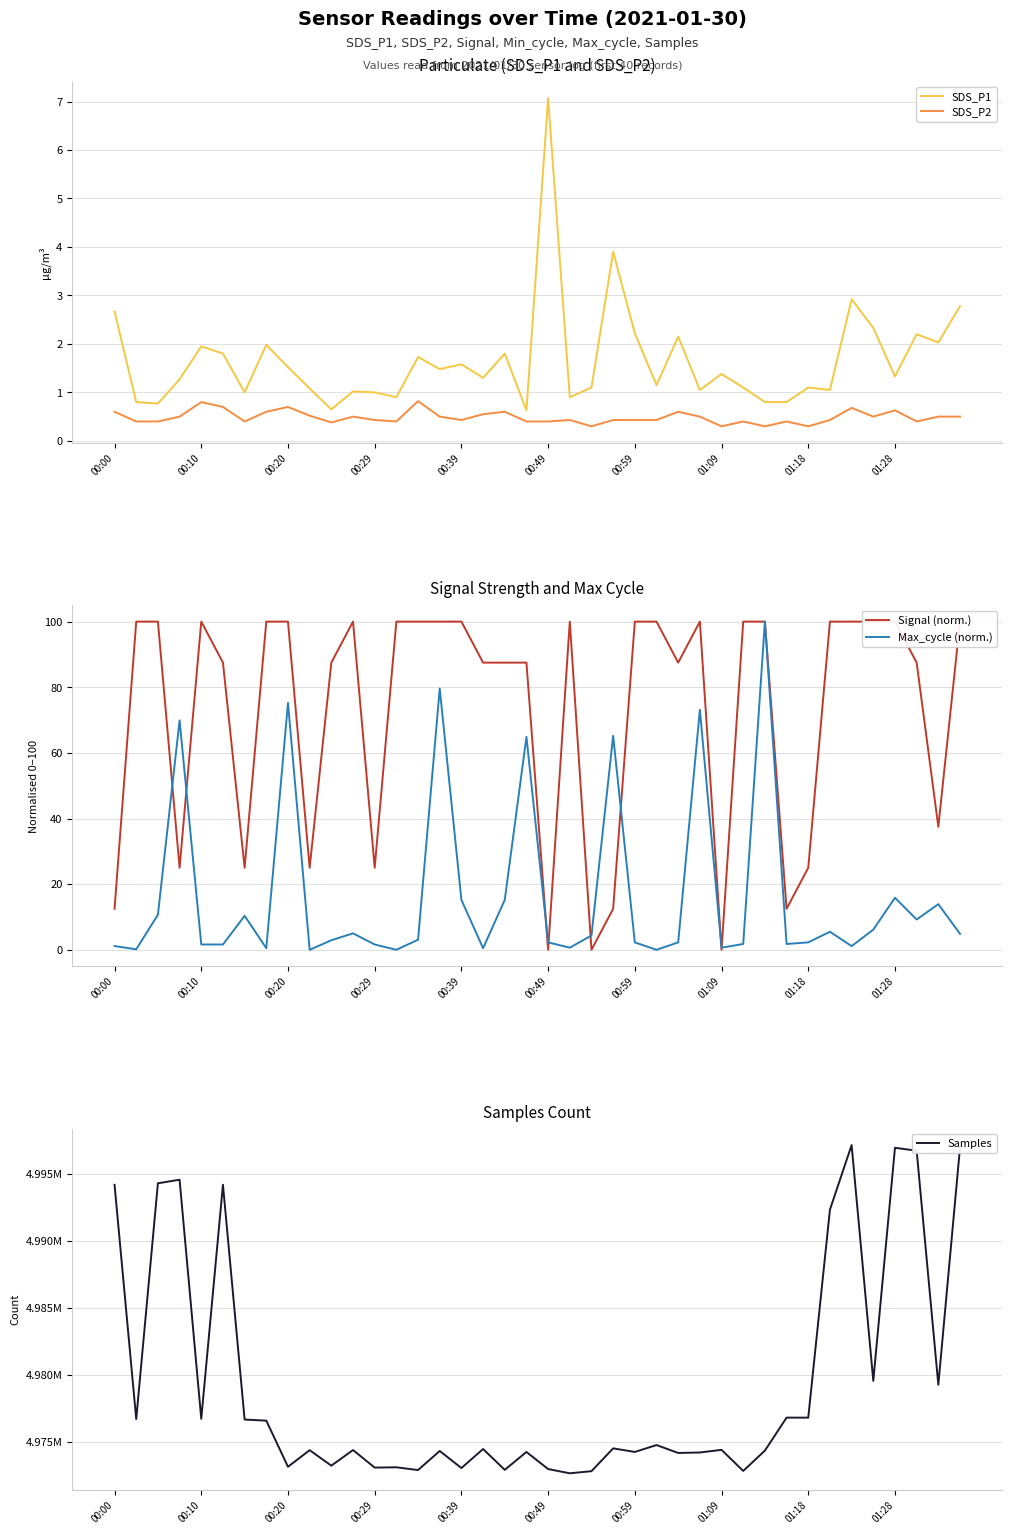

Which series changed the most between 18 and 21?

Samples